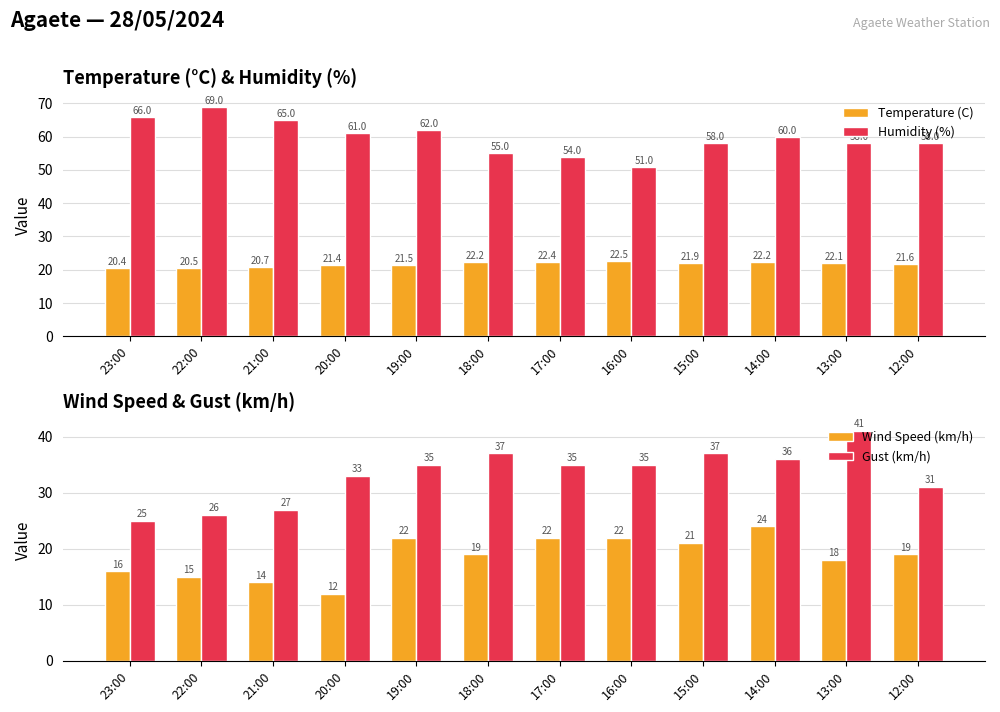

What is the difference between the maximum and minimum values in the Humidity (%) series?

18.0